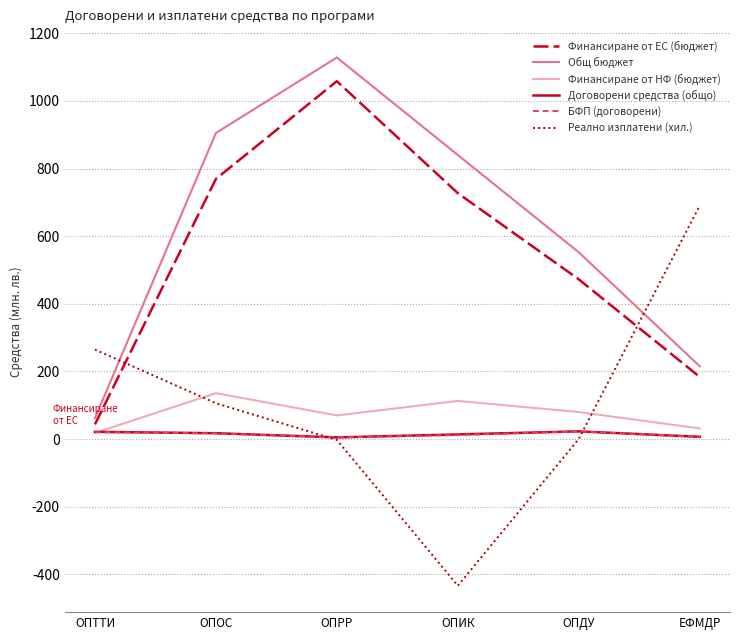

At how many categories does at least one series exceed 795?

3